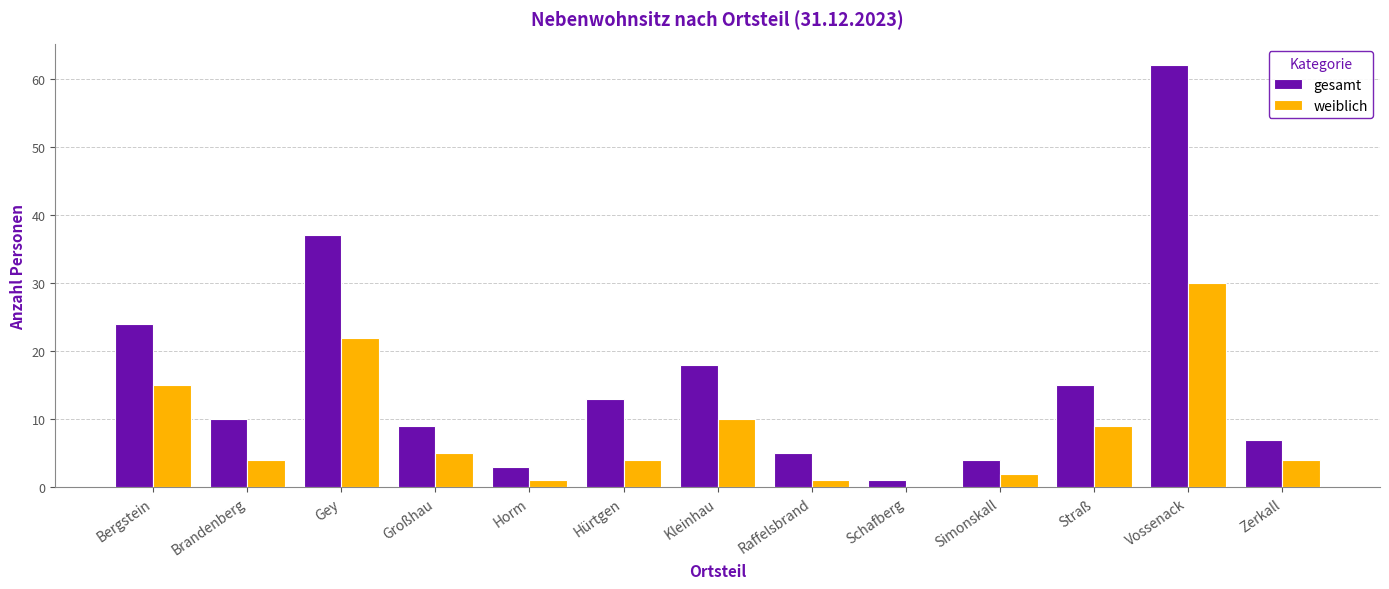

What is the total value across all series at Horm?

4